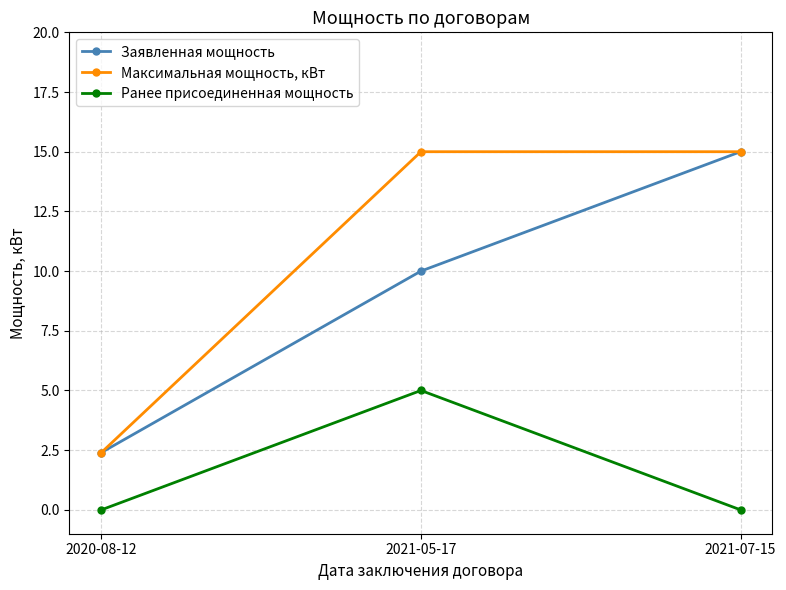

List the series in order of their overall mean, highest first.

Максимальная мощность, кВт, Заявленная мощность, Ранее присоединенная мощность